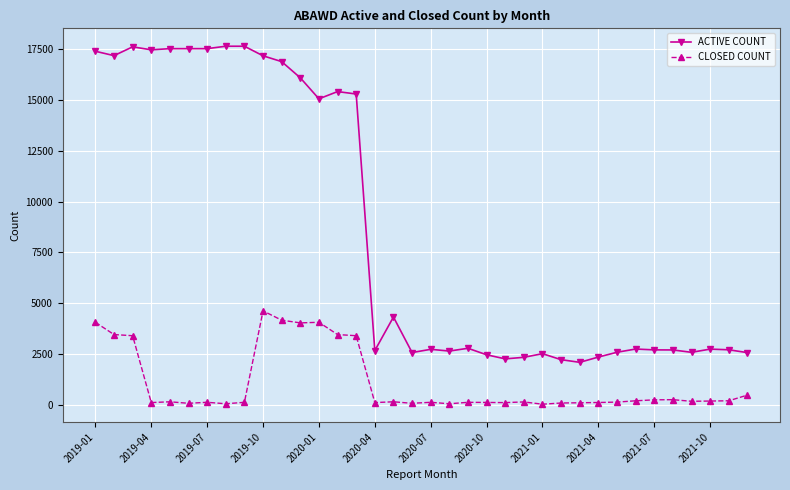

True or false: ACTIVE COUNT and CLOSED COUNT intersect in this chart.

False